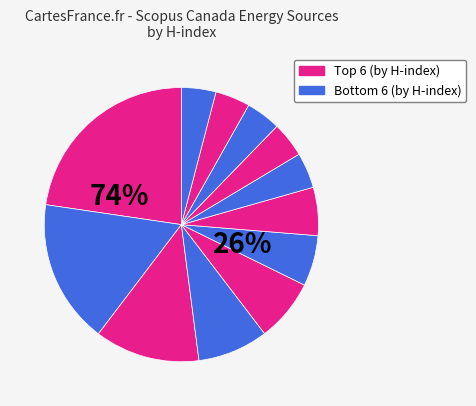

To the nearest percent, what is the difference between the largest and smallest slice percentages?

19%